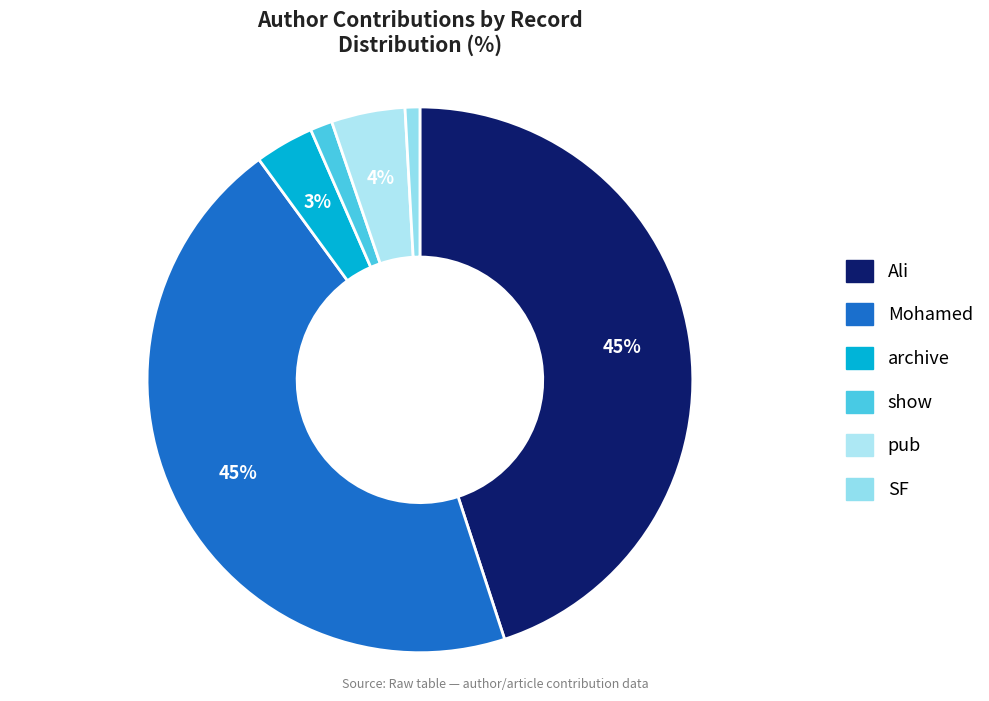

How many slices are in this pie chart?

6